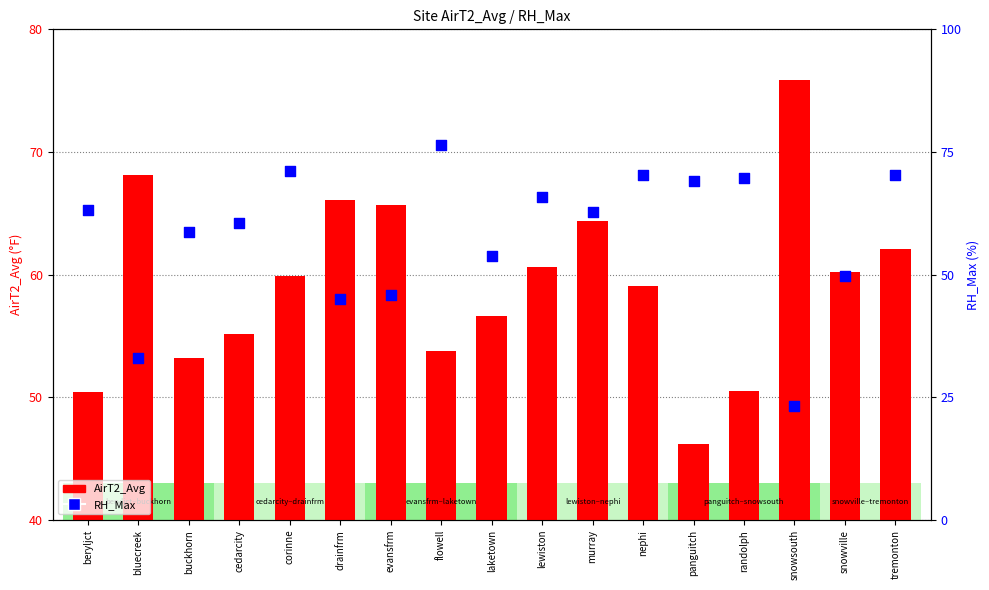

What is the total value across all series at lewiston?

126.5